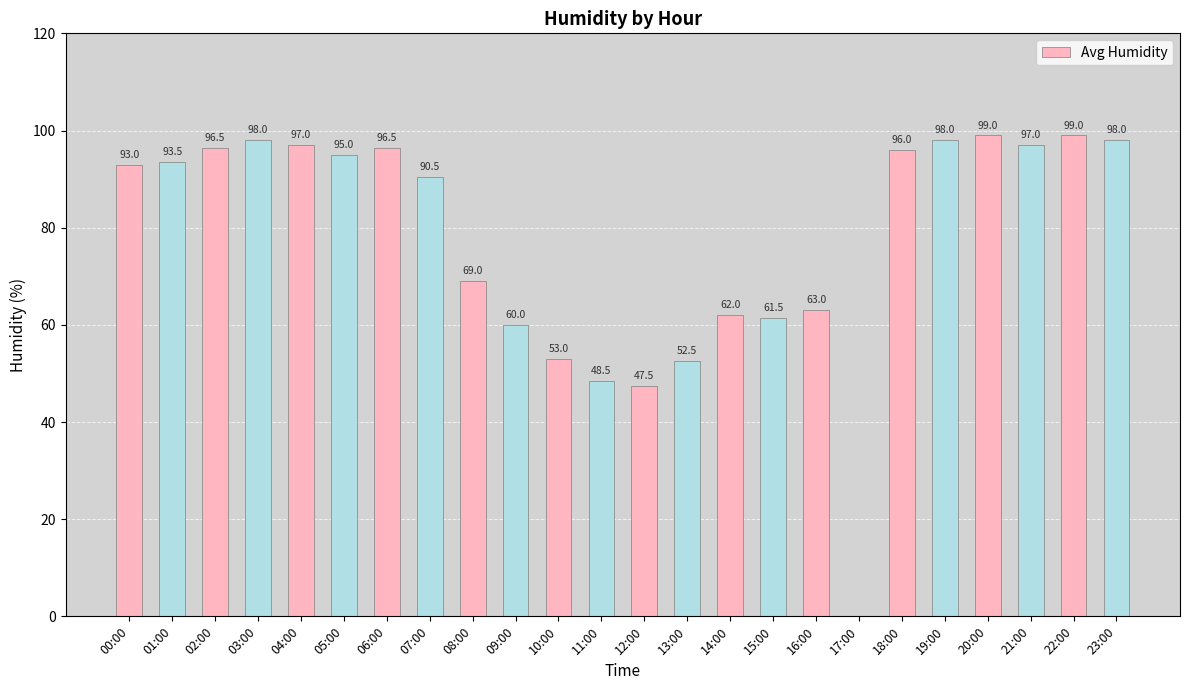

What is the sum of the values at 12:00 and 07:00?

138.0